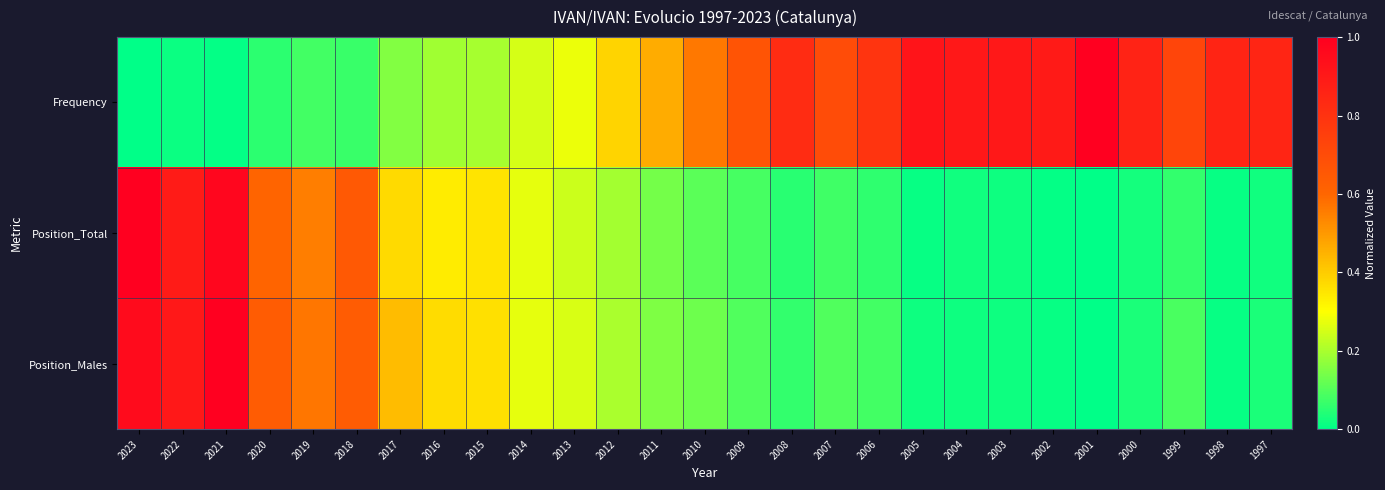

At how many categories does at least one series exceed 0?

27